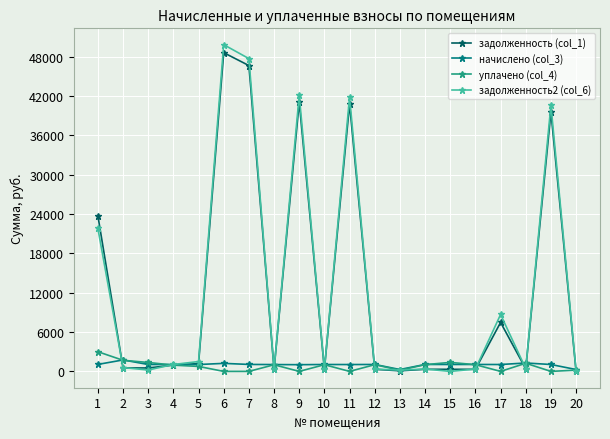

Is the value of уплачено (col_4) at 9 greater than the value of задолженность (col_1) at 11?

No